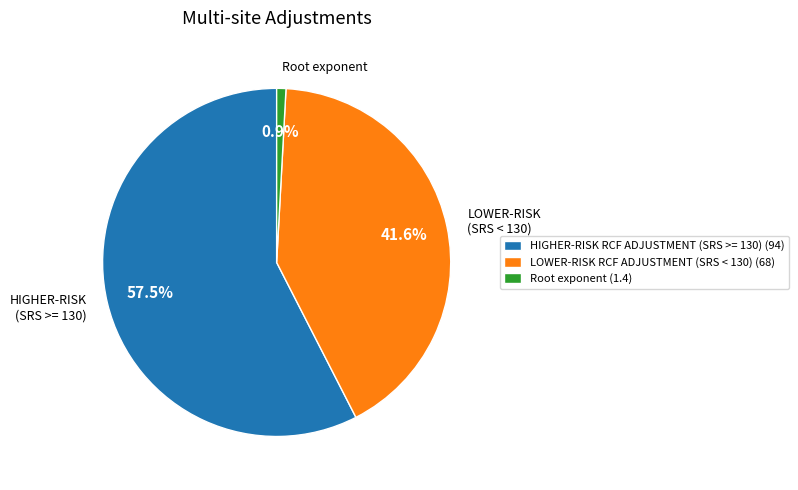

To the nearest percent, what is the average slice percentage?

33%